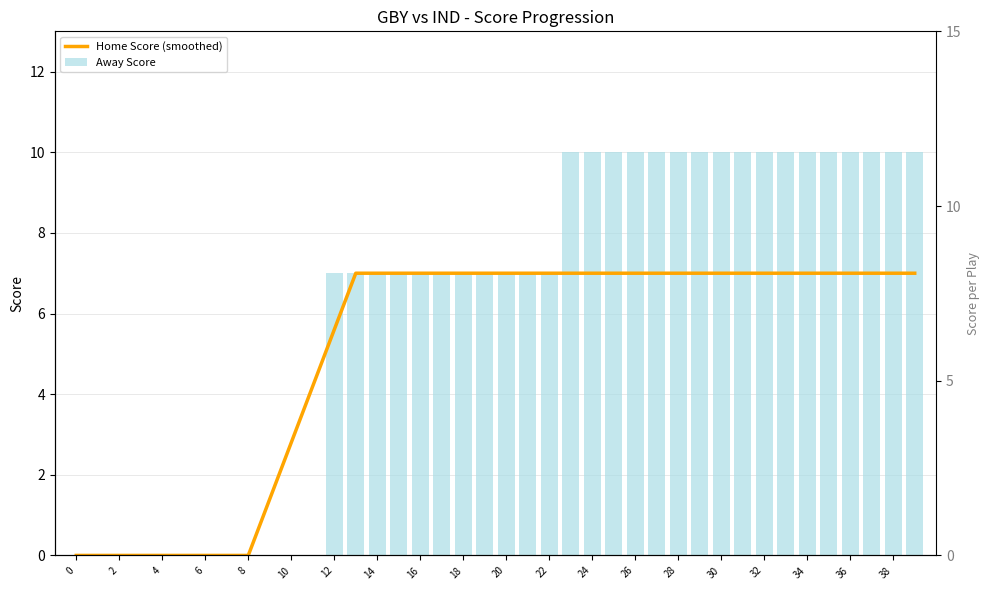

Between 8 and 10, which series saw the biggest shift?

Home Score (smoothed)